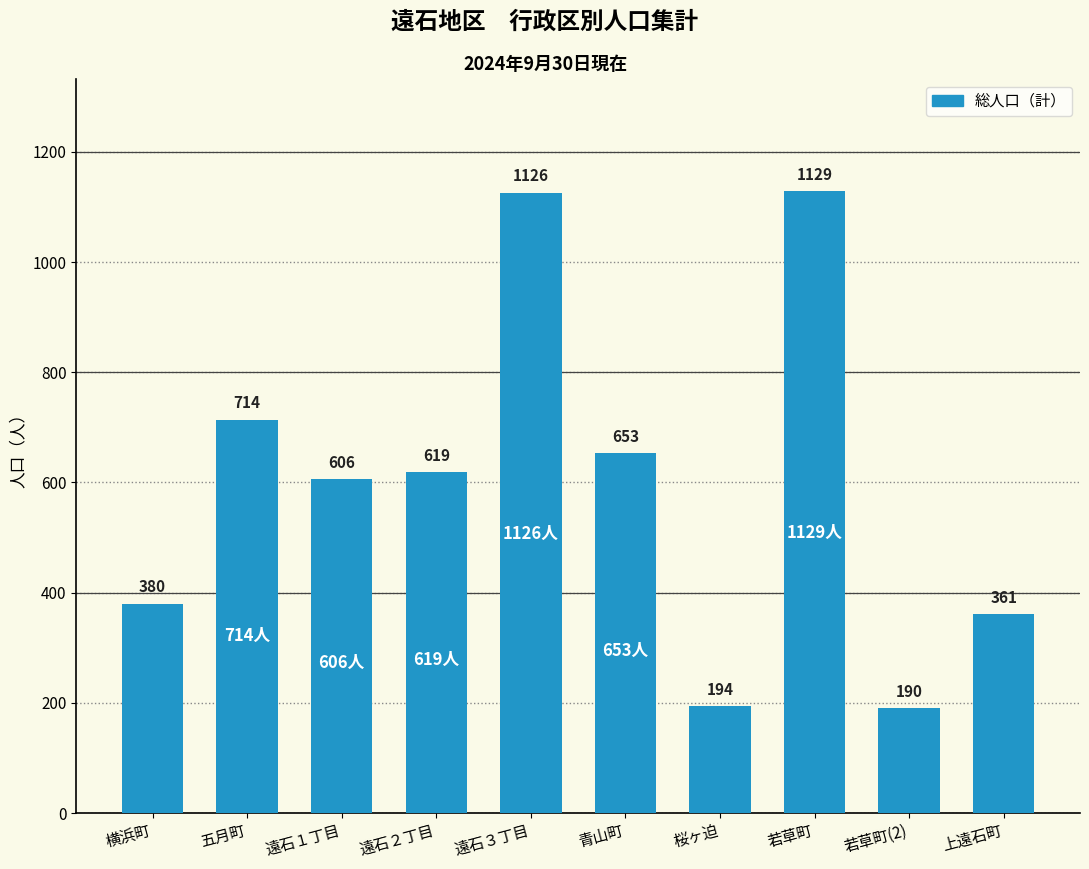

At which label is the value closest to 659?

青山町